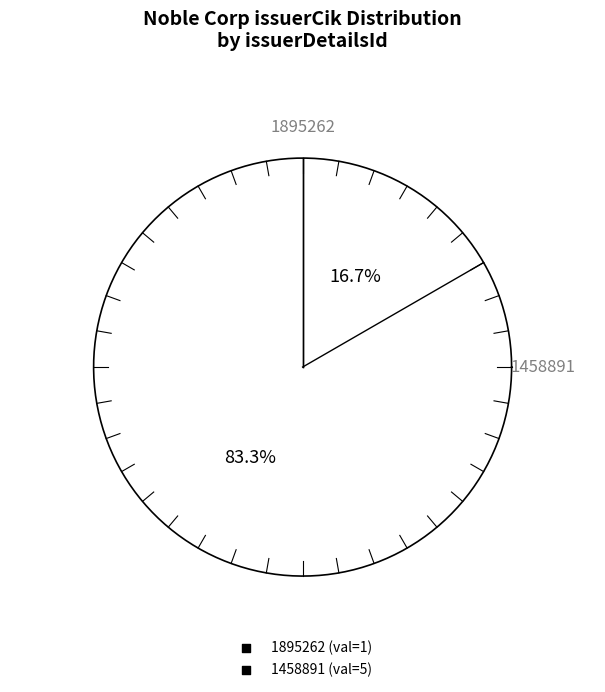

What is the majority slice?

1458891